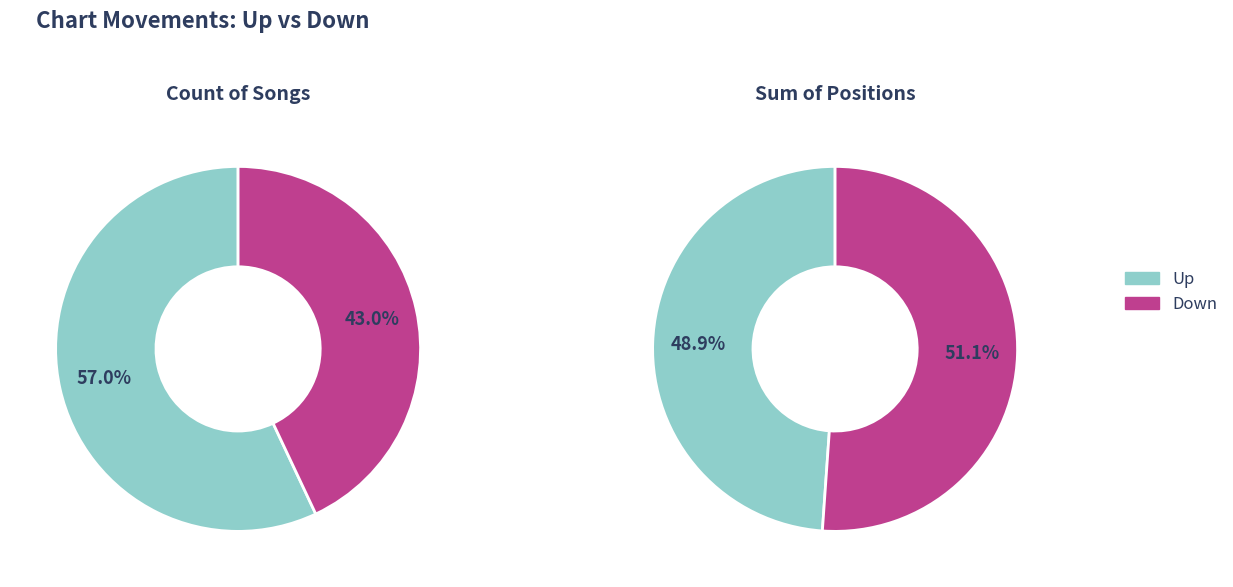

Count the number of slices in the pie.

2